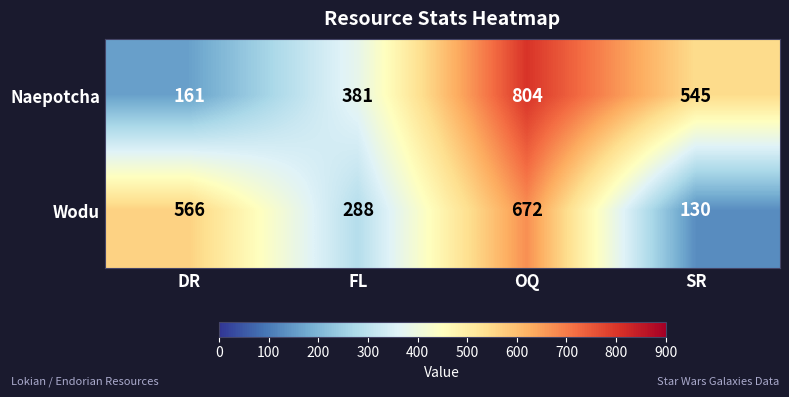

What is the sum of all Naepotcha values?

1891